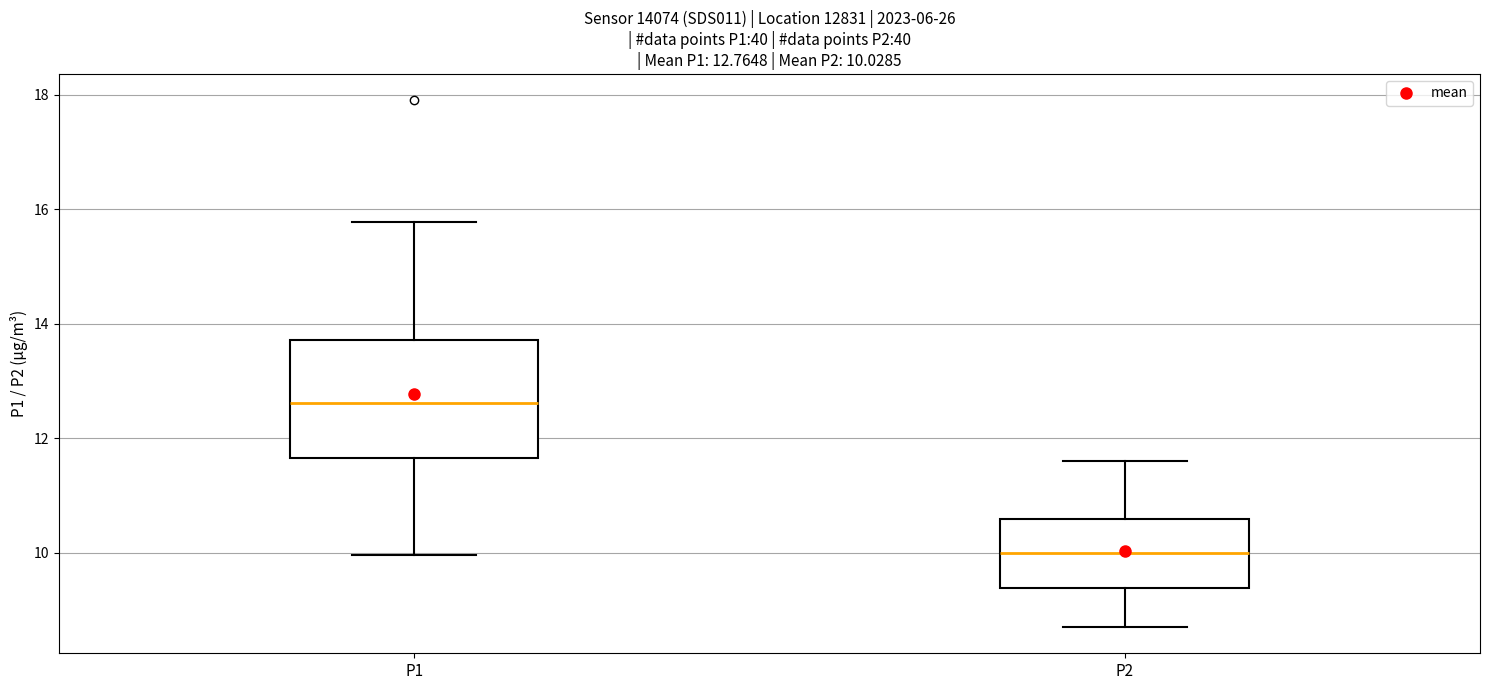

Comparing the boxes themselves (not the whiskers), which one is the tallest?

P1